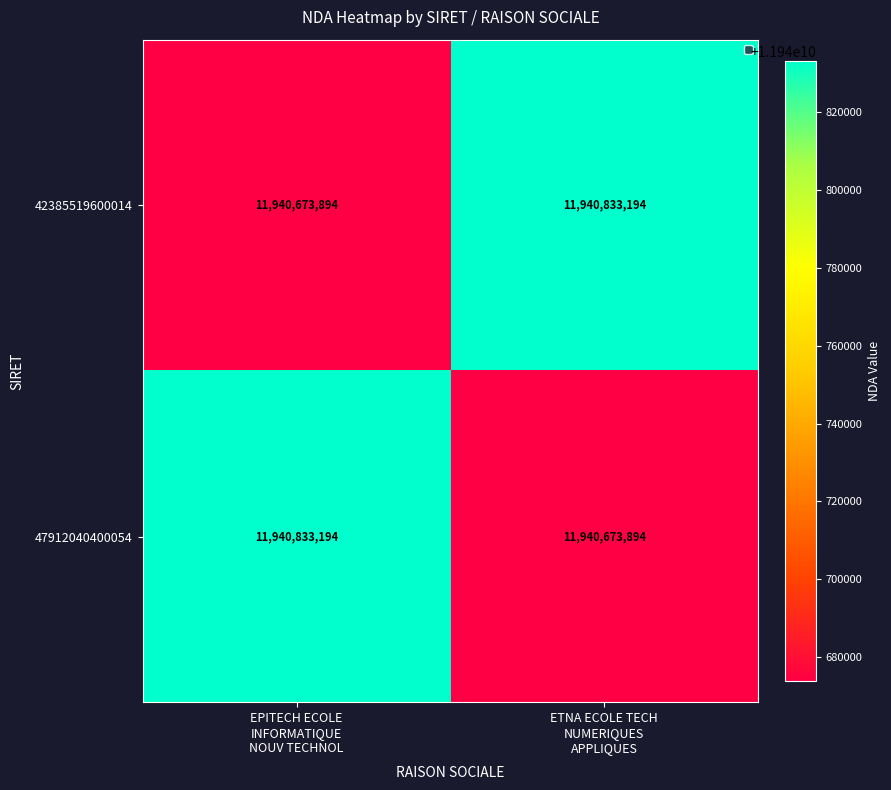

Reading left to right, list all the values displayed in this chart.

42385519600014: 11940673894	11940833194
47912040400054: 11940833194	11940673894